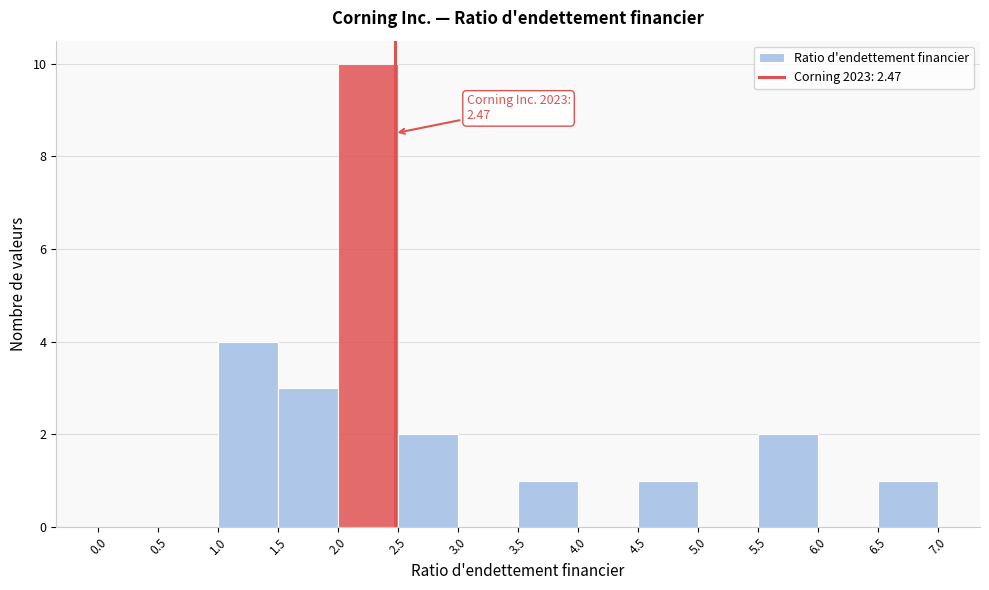

Which range on the x-axis has the tallest bar?

2.0 to 2.5